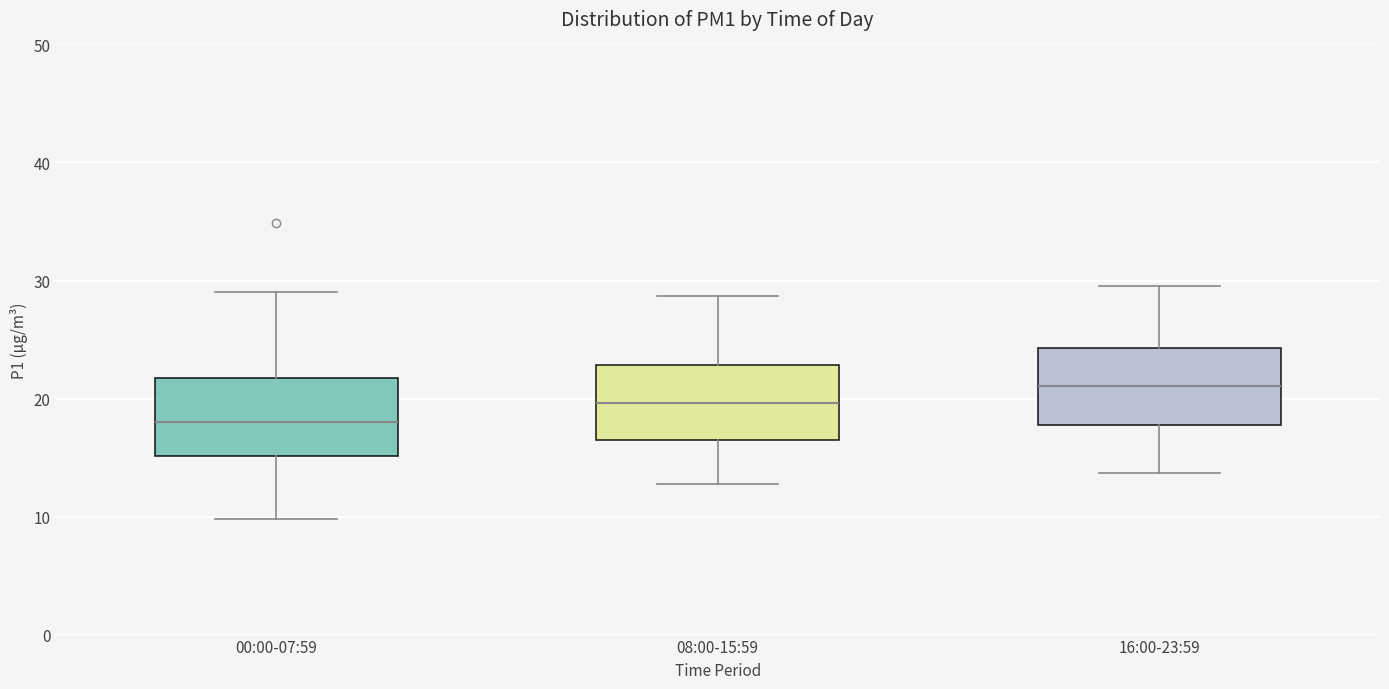

Which box's median line is the highest?

16:00-23:59